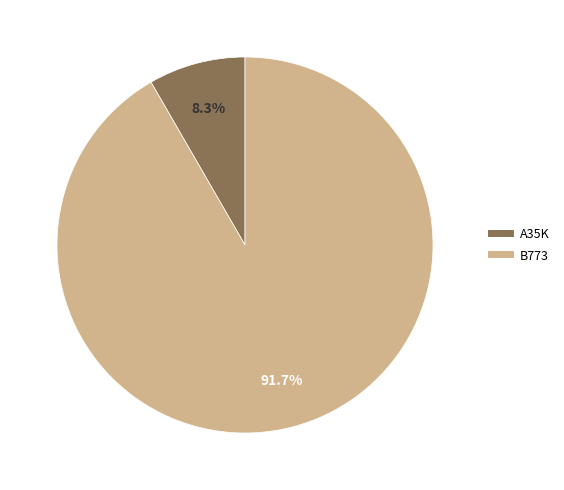

Which has a higher value, B773 or A35K?

B773